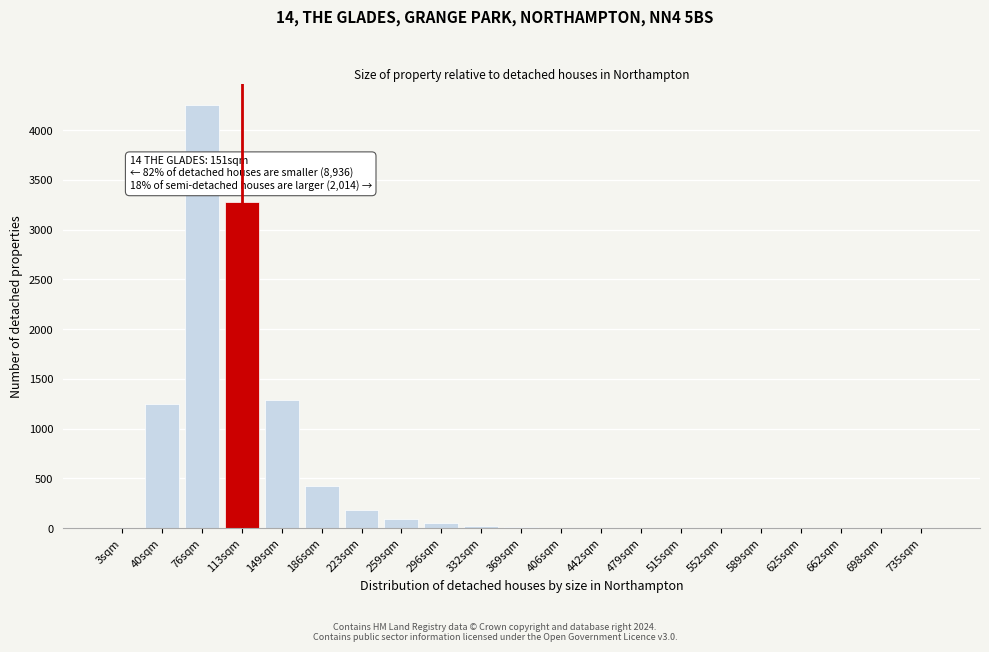

Which label corresponds to the largest value in the chart?

76sqm